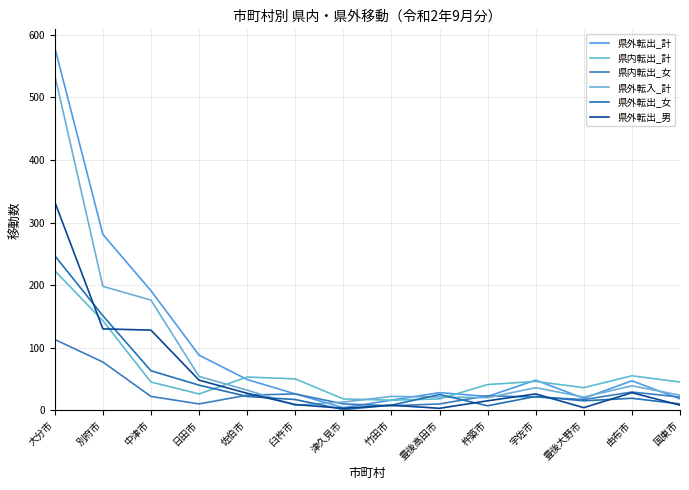

What is the minimum value for 県内転出_女?

7